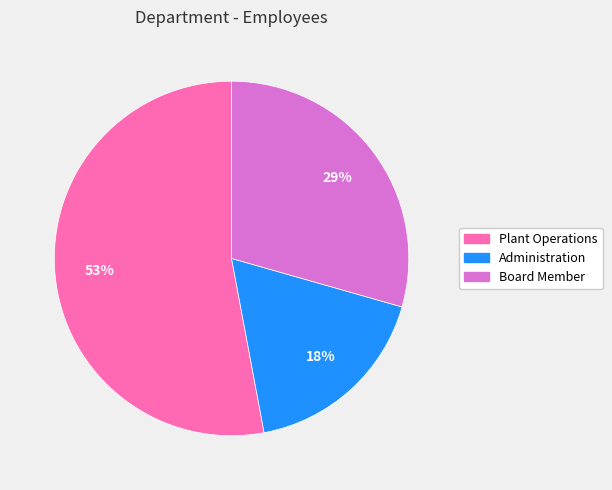

What percentage is the Administration slice, to the nearest percent?

18%